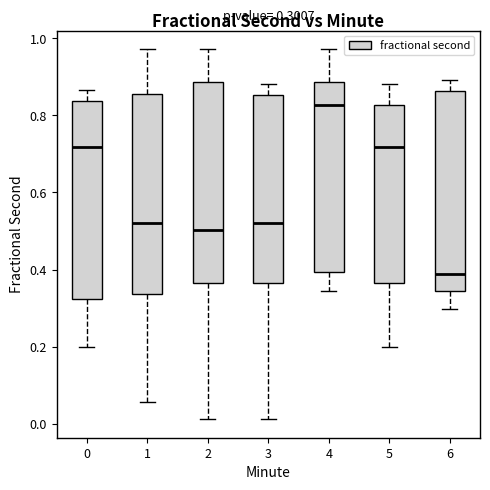

Which box has the lowest median line?

6